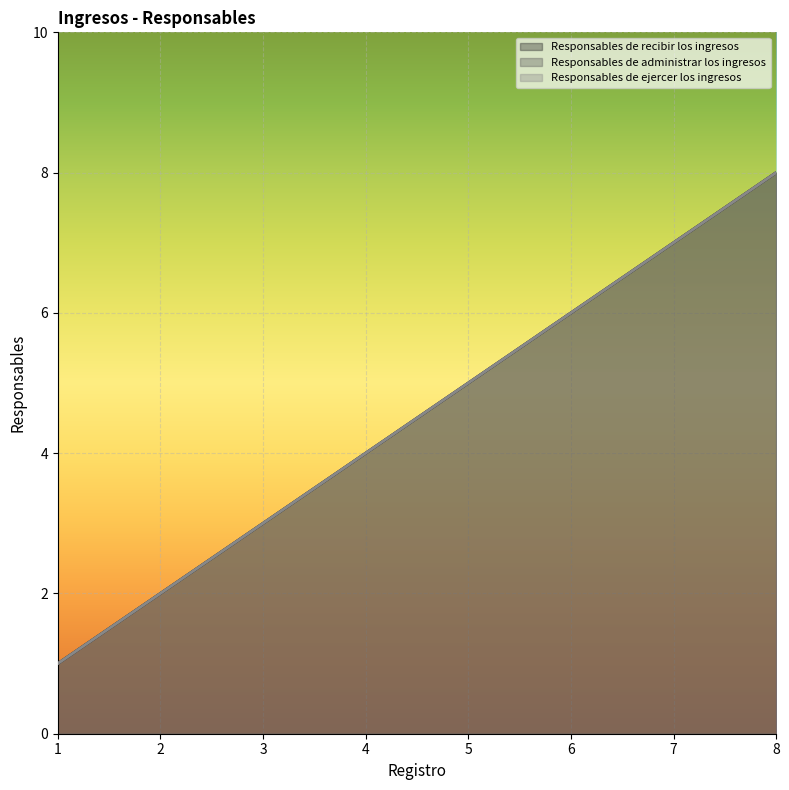

The value of Responsables de recibir los ingresos at 8 is 8. True or false?

True